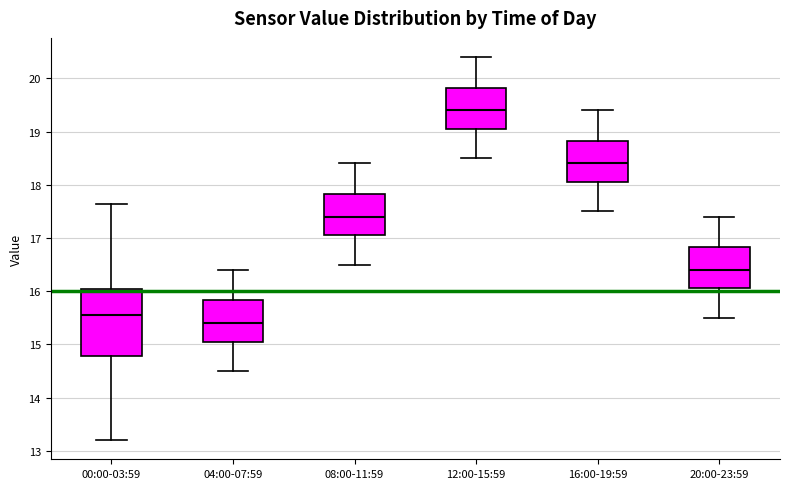

Where is the lower edge of the box for 20:00-23:59 on the y-axis? The values are not printed on the chart, so give them approximately, as read against the axis.

16.1